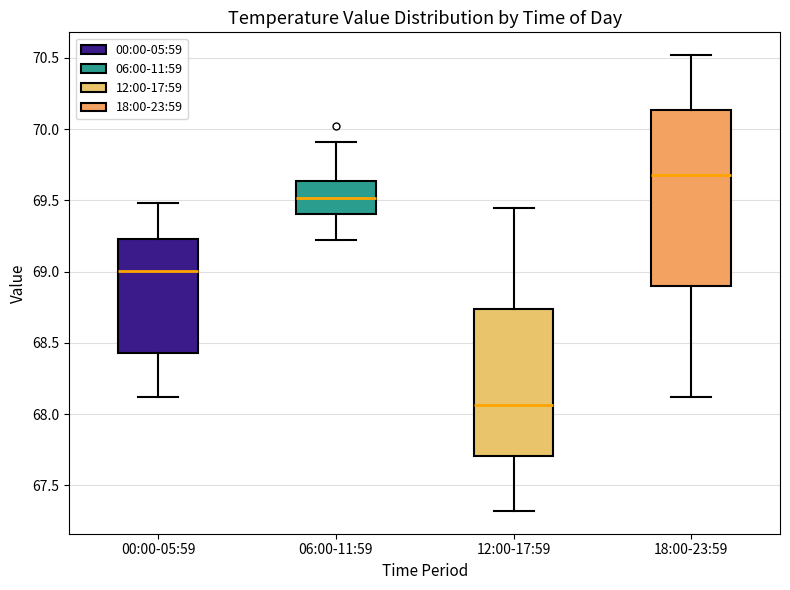

Which box's median line is the lowest?

12:00-17:59